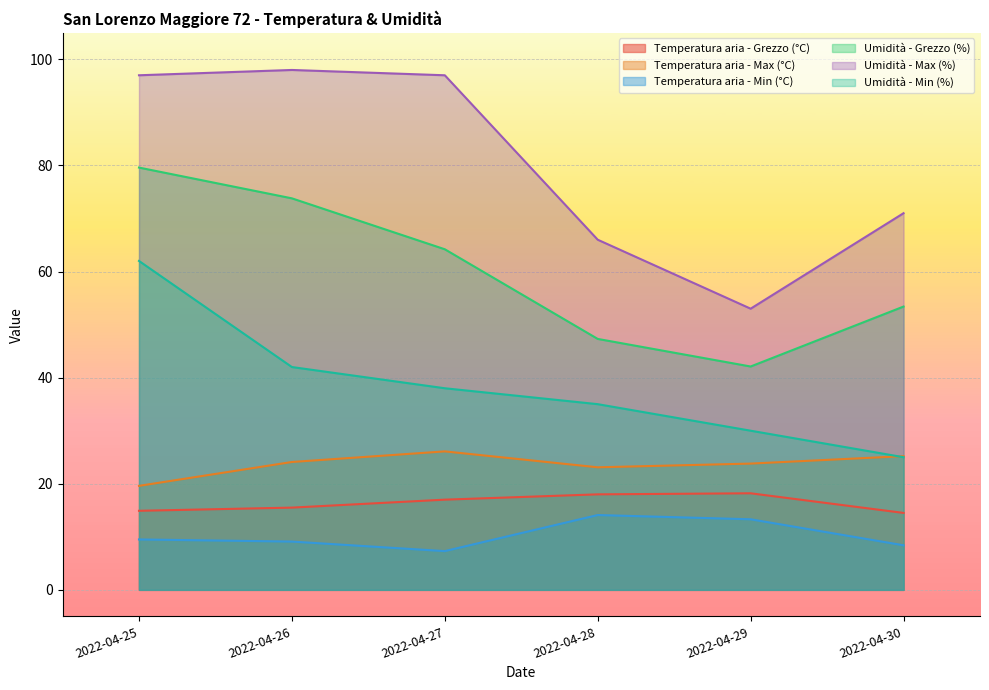

Between 2022-04-30 and 2022-04-29, which is larger?

2022-04-29